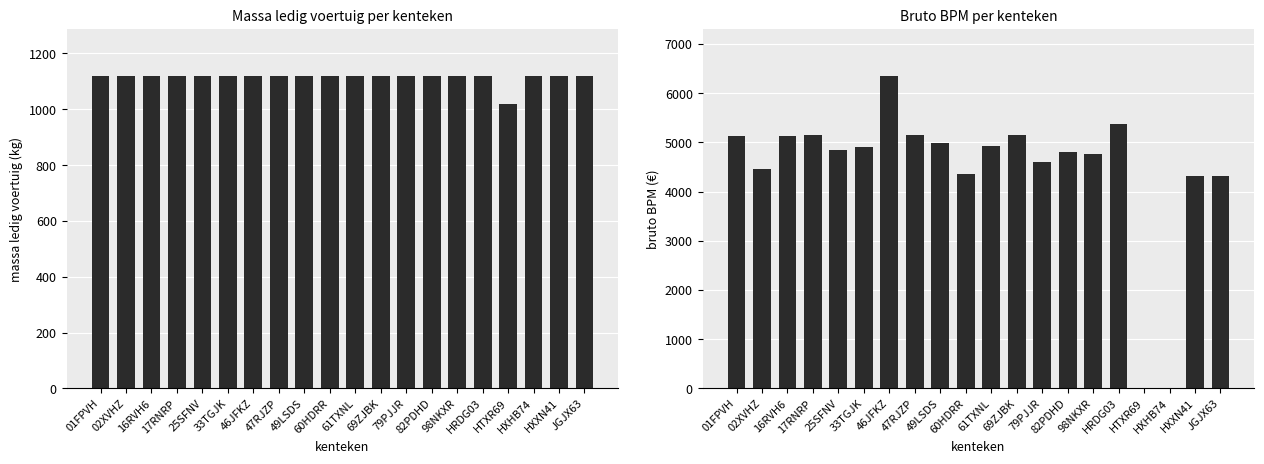

Is the value of bruto_bpm at 82PDHD greater than the value of massa_ledig_voertuig at 01FPVH?

Yes